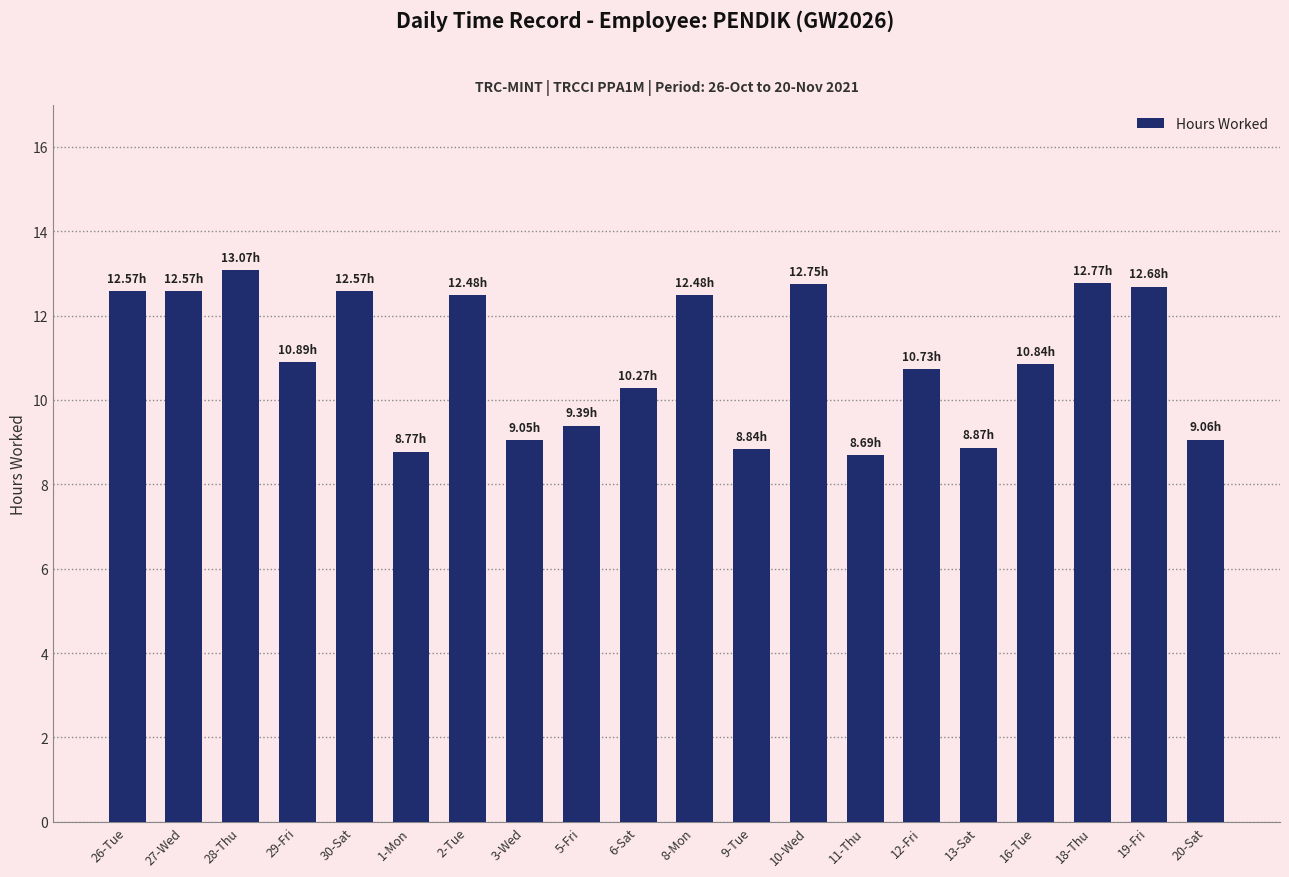

True or false: the data shows 5.3 at 8-Mon.

False